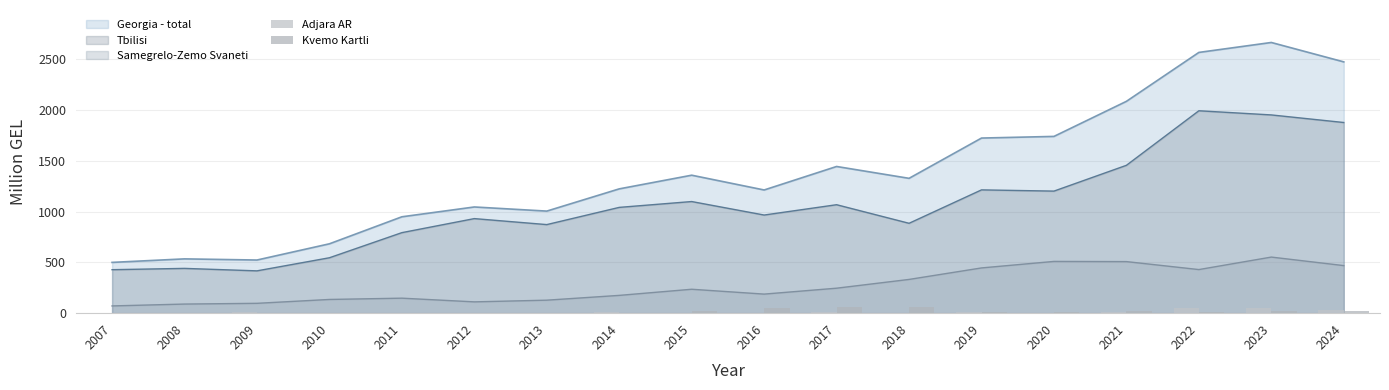

Is it true that Adjara AR equals 0.0 at 2007?

True